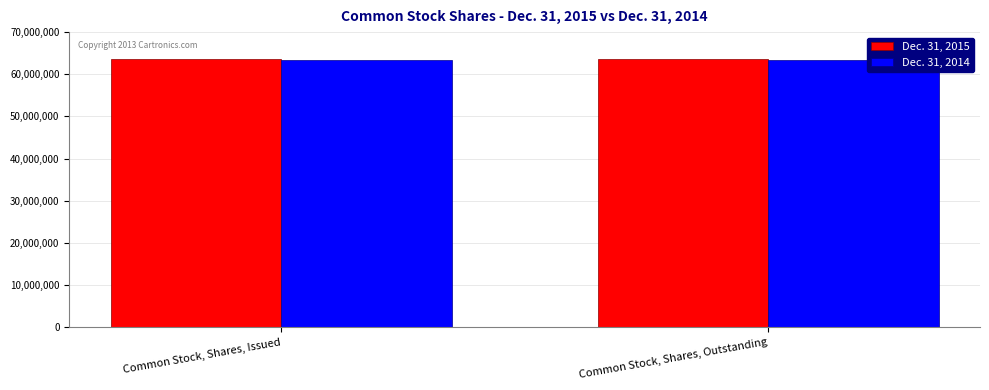

Is it true that Dec. 31, 2014 equals 63465255 at Common Stock, Shares, Issued?

True